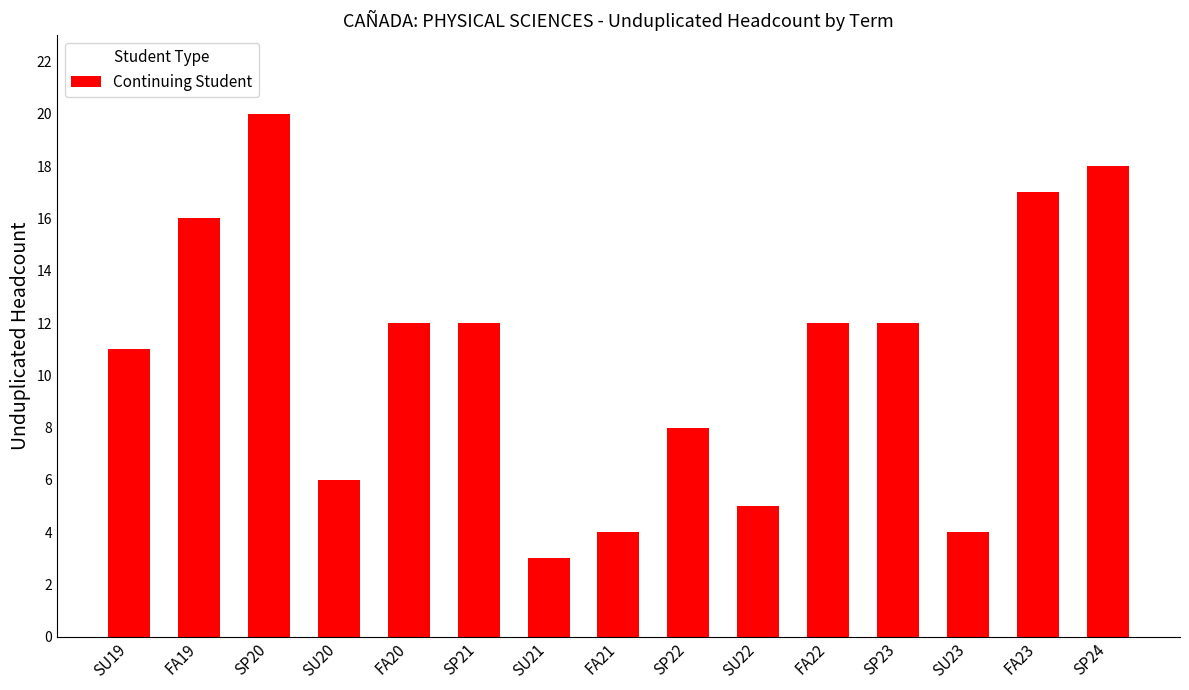

How many data points does each series have?

15